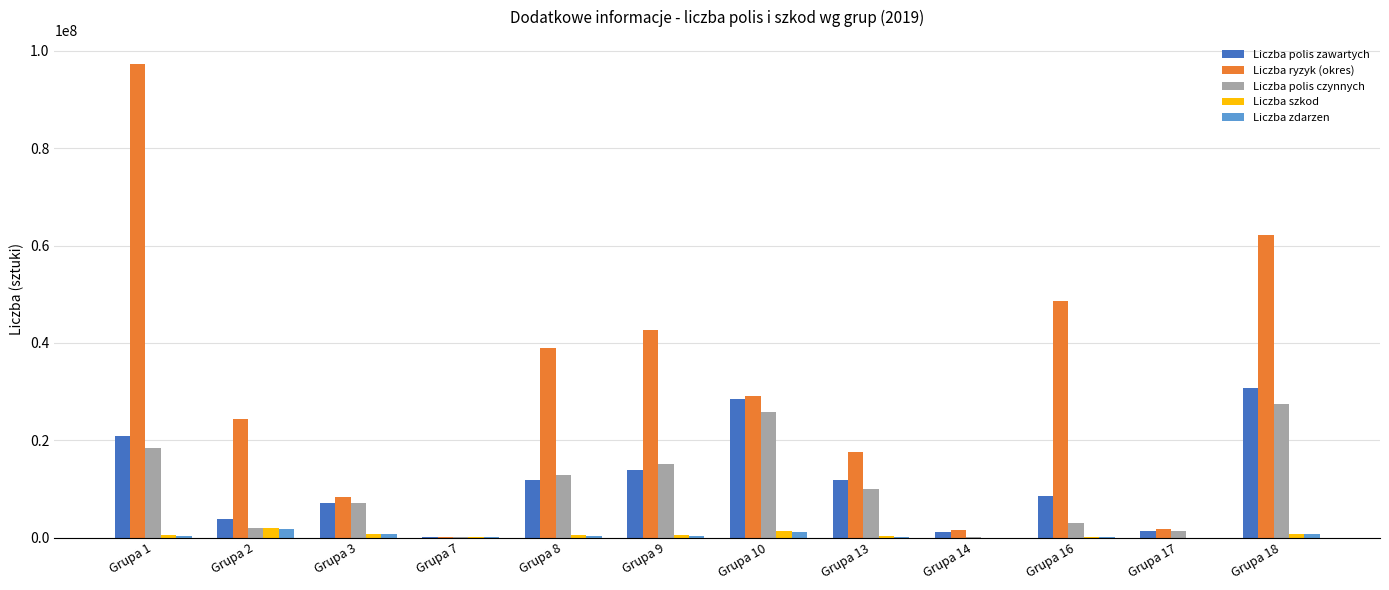

What is the sum of all Liczba ryzyk (okres) values?

372913740